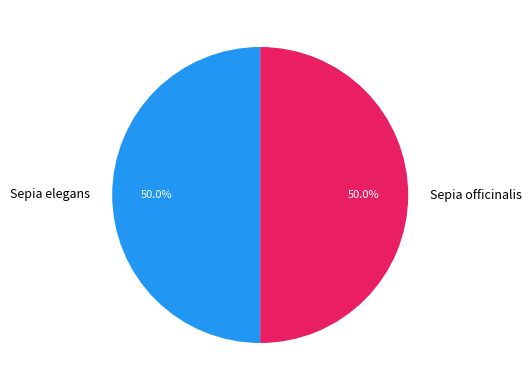

What percentage is the Sepia officinalis slice, to the nearest percent?

50%